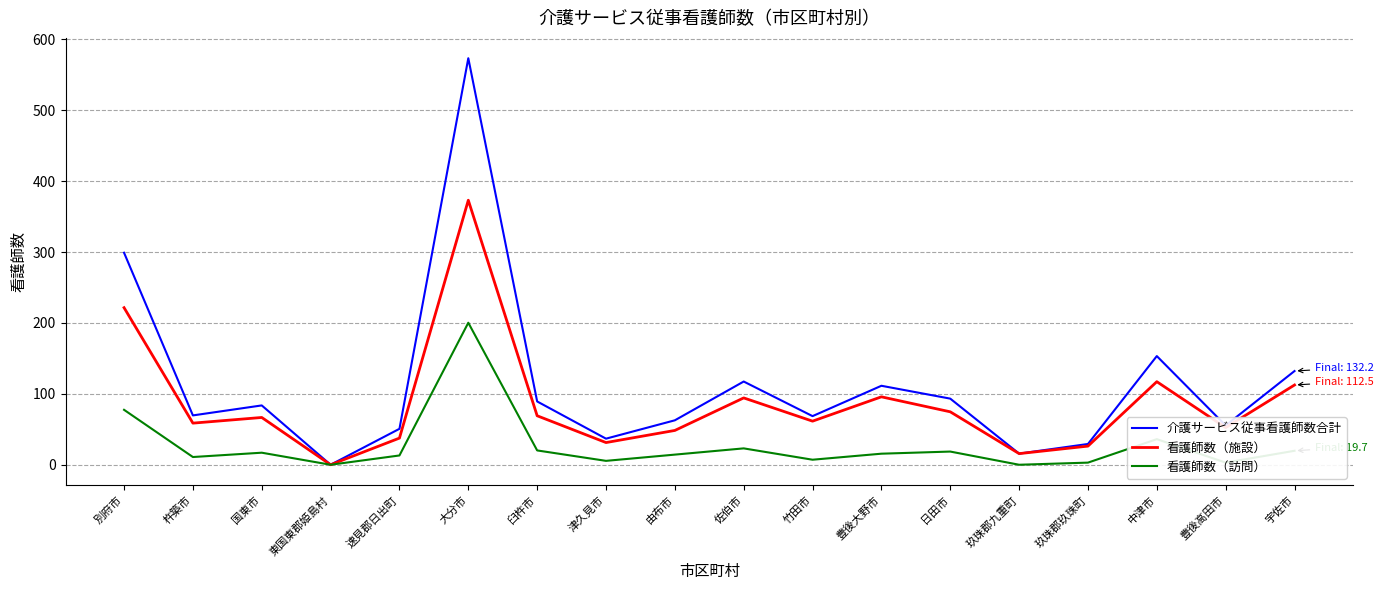

What is the difference between the maximum and minimum values in the 介護サービス従事看護師数合計 series?

573.5